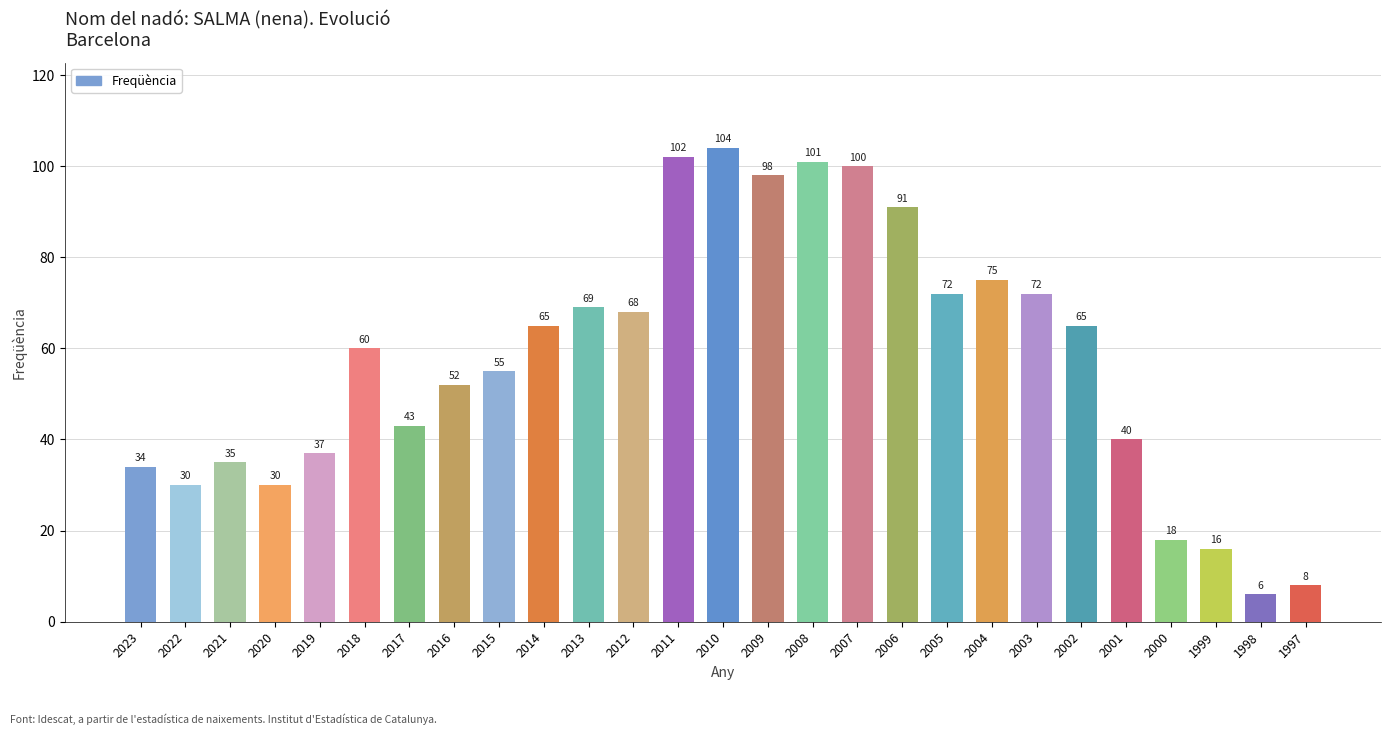

What is the value of the 26th bar from the left?

6